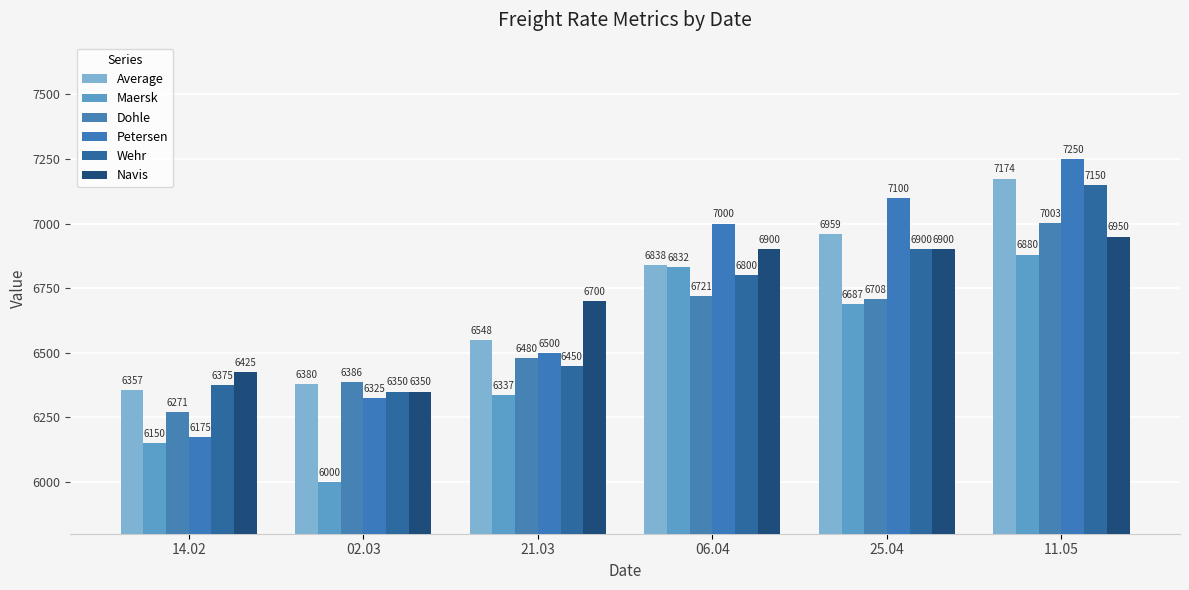

Is it true that Wehr equals 6450 at 21.03?

True